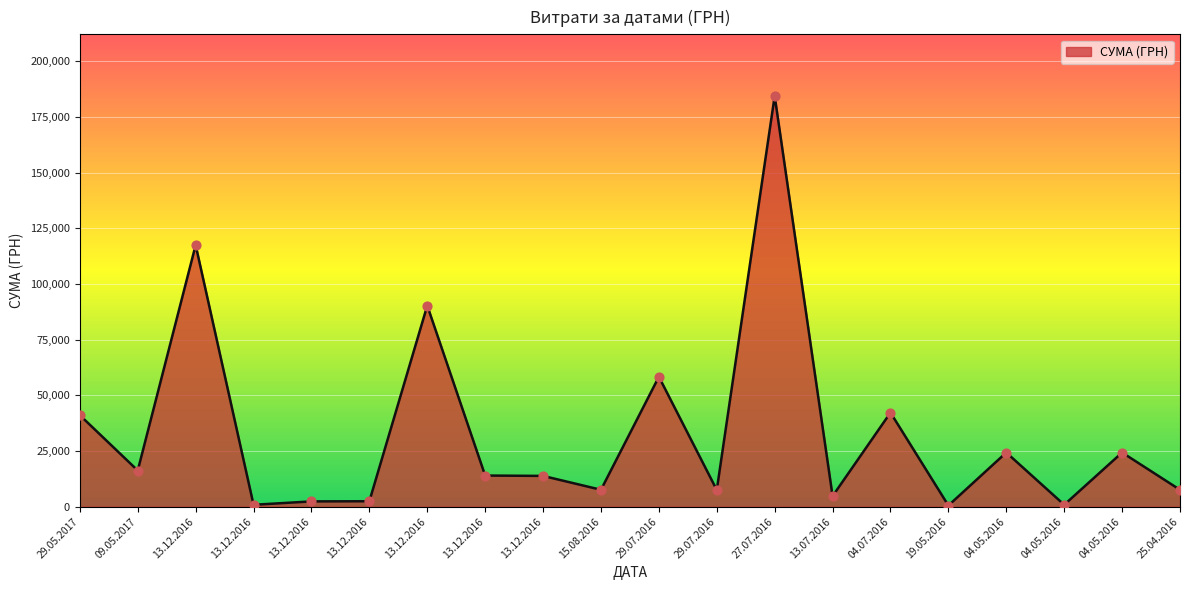

What is the change in value from 13.12.2016 to 27.07.2016?

+66973.3